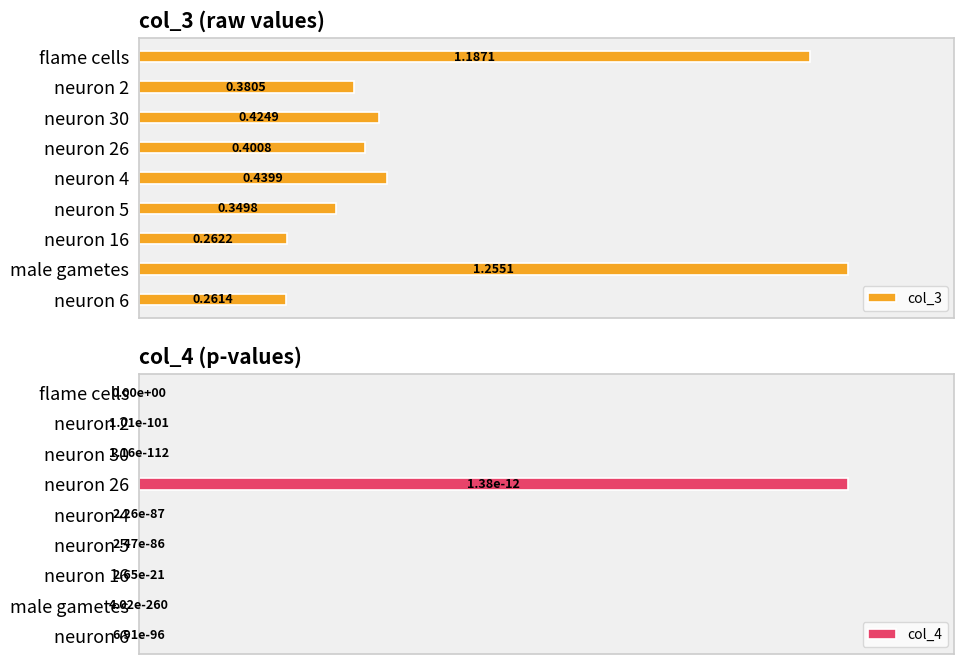

List the labels in order of col_3 value, largest first.

male gametes, flame cells, neuron 4, neuron 30, neuron 26, neuron 2, neuron 5, neuron 16, neuron 6